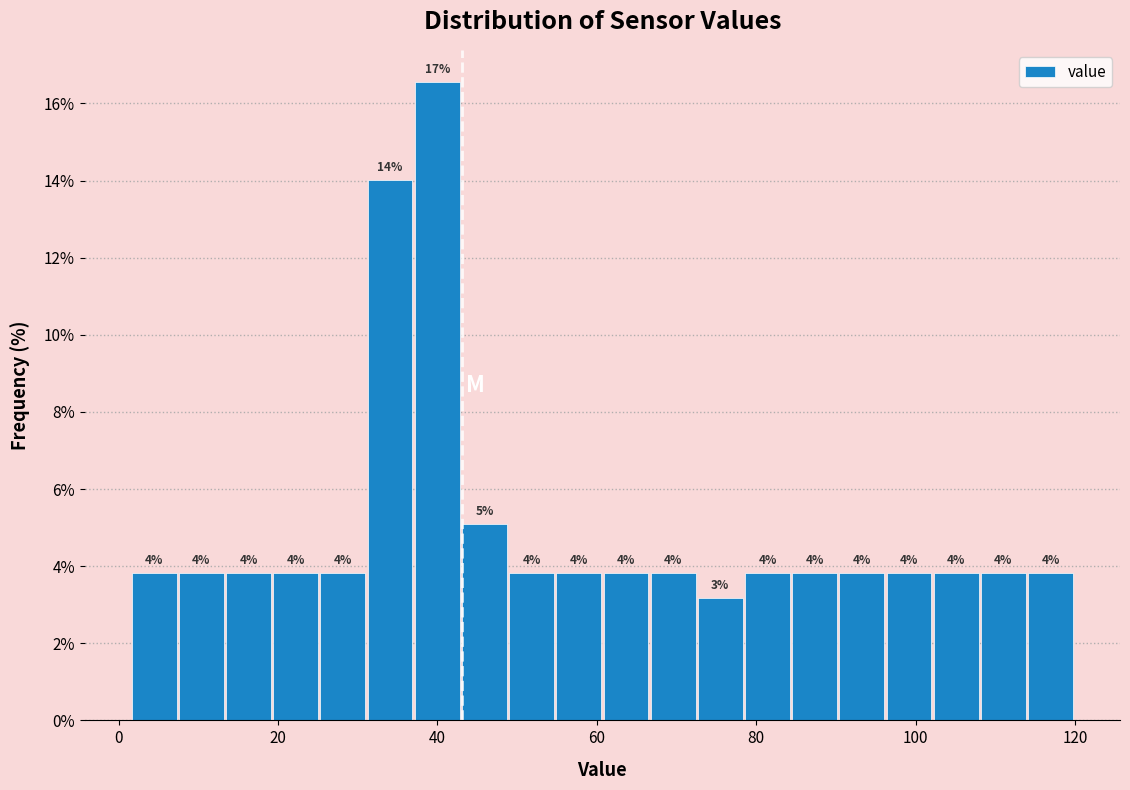

Around what value on the x-axis is the tallest bar? Give the approximate position of its centre, as read against the axis.

40